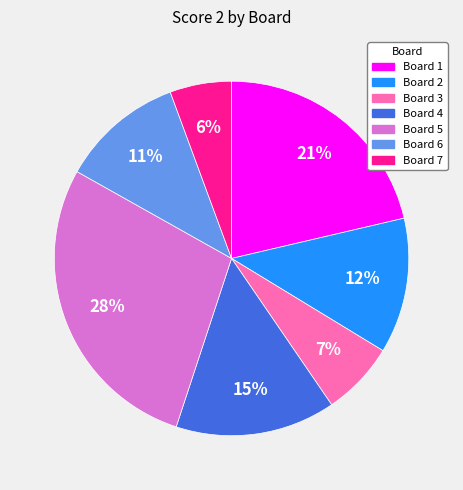

How many slices are in this pie chart?

7